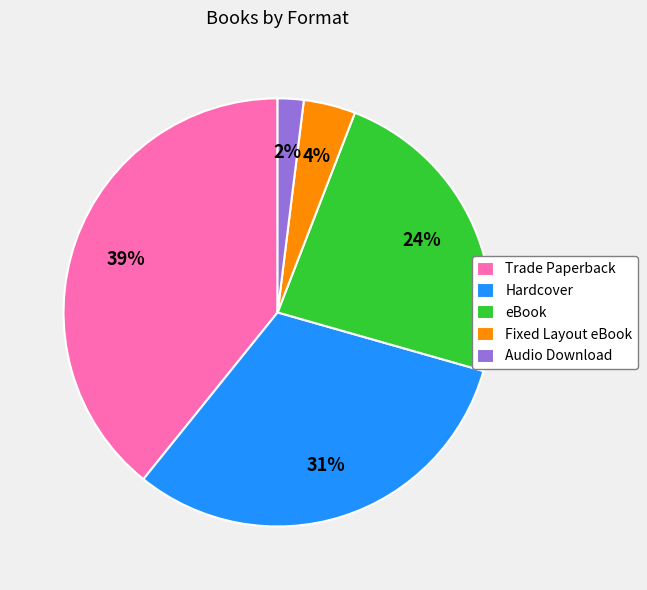

To the nearest percent, what percentage of the pie is Fixed Layout eBook?

4%